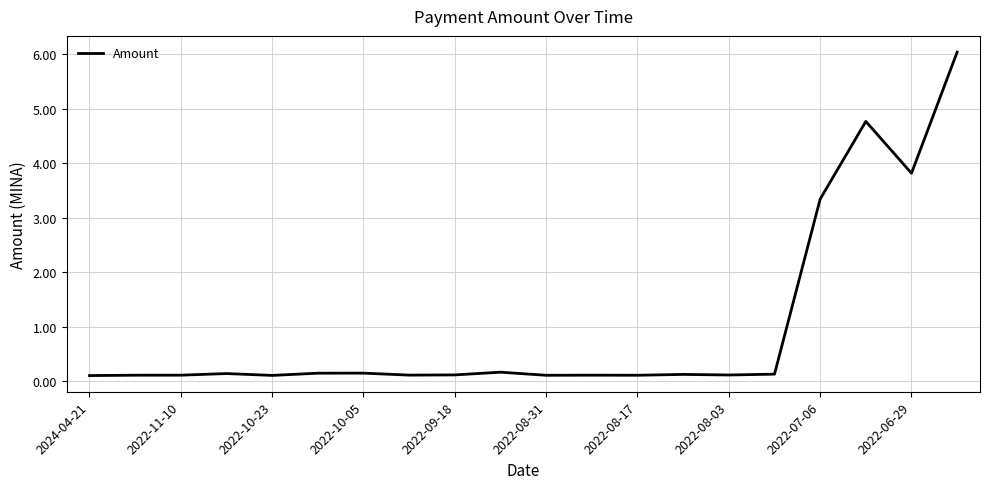

What is the maximum value shown in the chart?

6.0